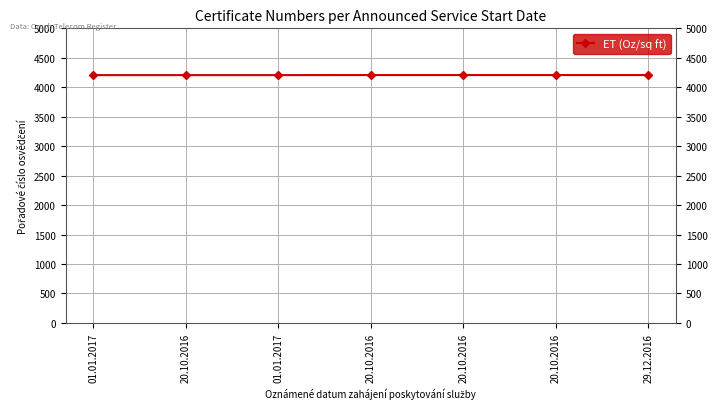

What is the smallest value displayed?

4206